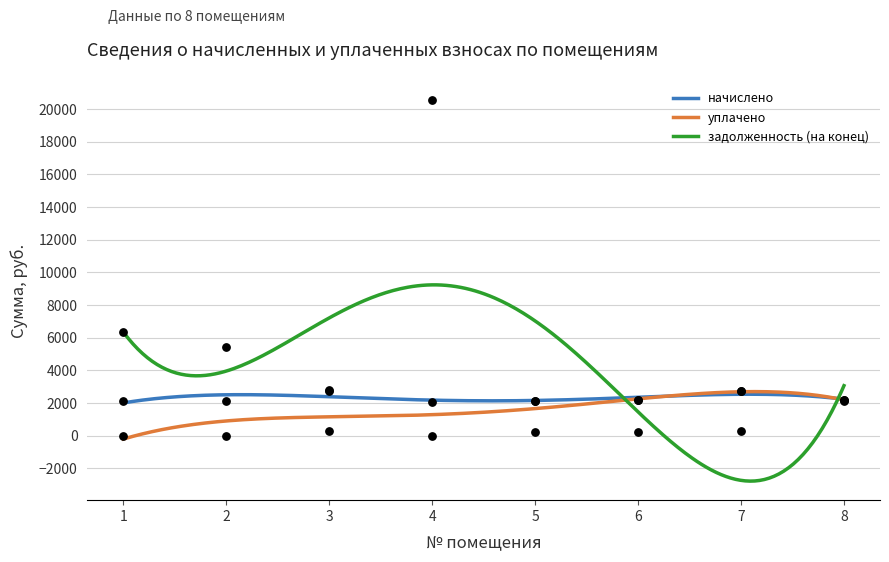

Which series contains the lowest Y value?

уплачено